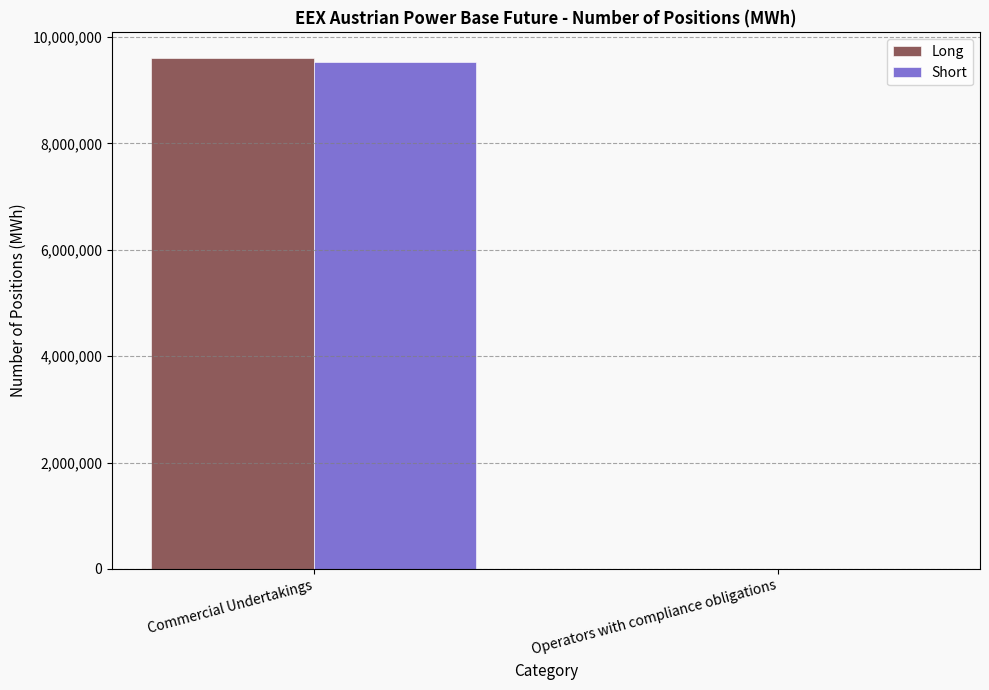

What is the difference between the Short values at Operators with compliance obligations and Commercial Undertakings?

9530992